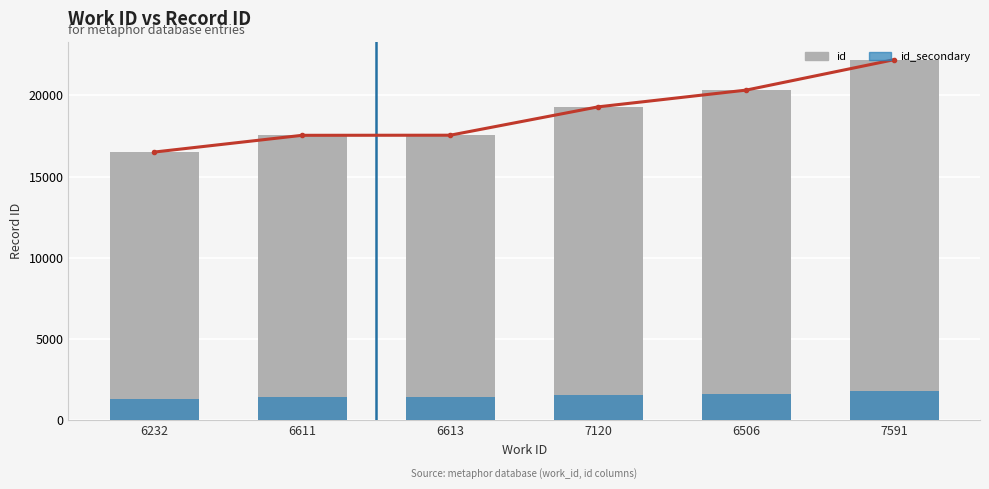

What is the value of the trend bar at the 2nd from the left?

17544